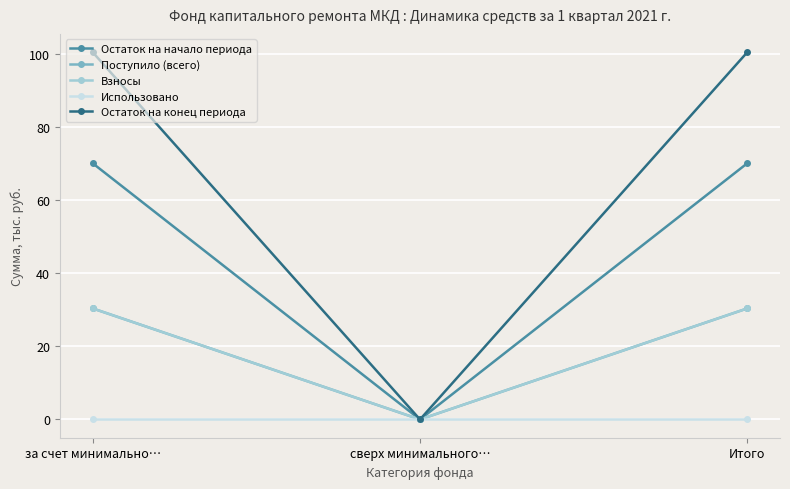

Does the chart have visible grid lines?

Yes